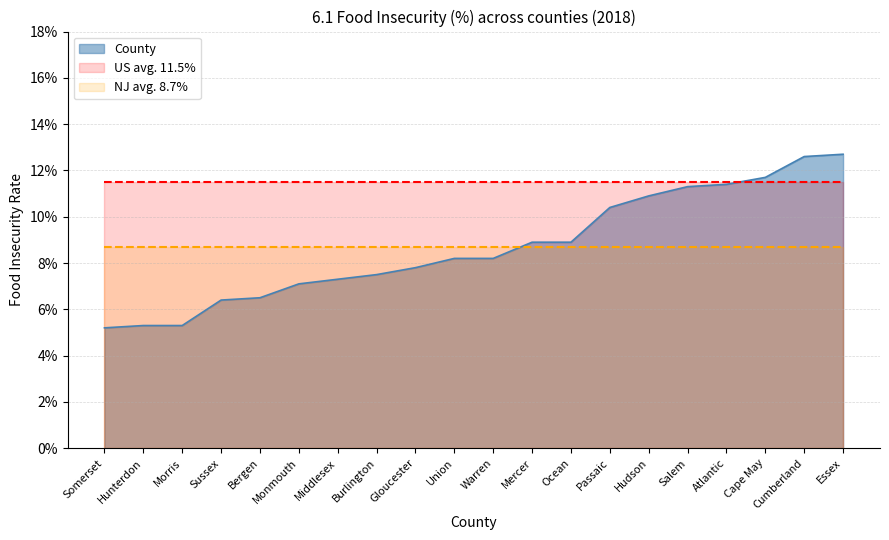

Does the chart have visible grid lines?

Yes